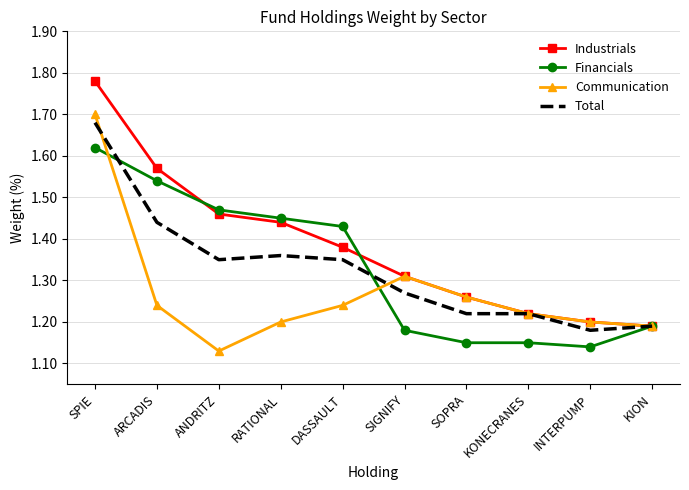

The Total series shows 1.8 at ANDRITZ. True or false?

False